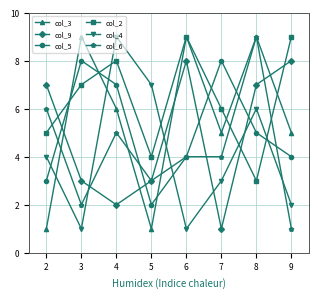

At 9, list the series in order from largest to smallest.

col_2, col_9, col_3, col_5, col_4, col_6